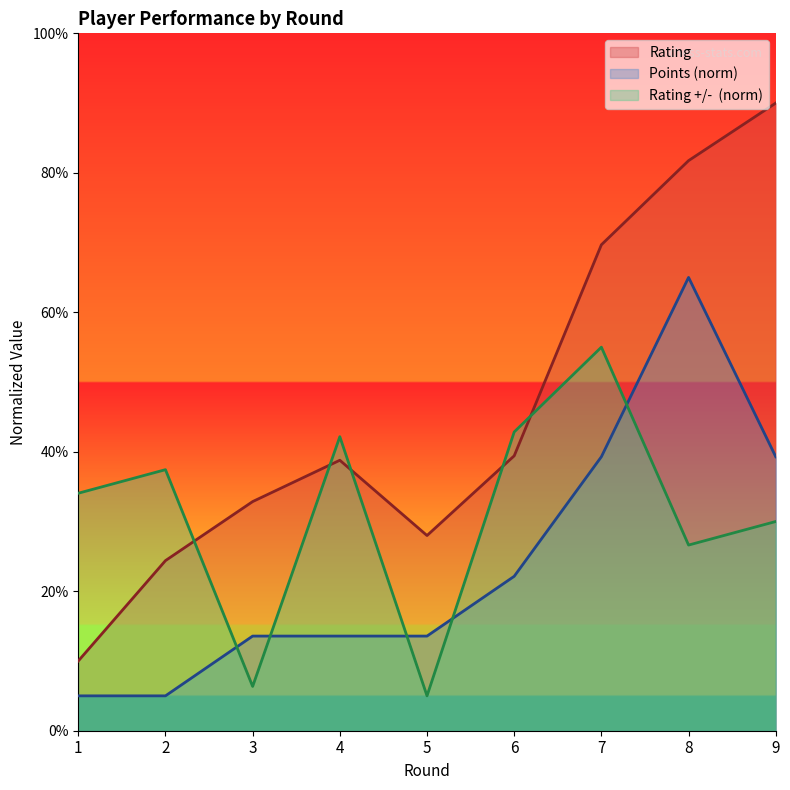

List the series in order of their overall mean, highest first.

Rating, Rating +/-, Points